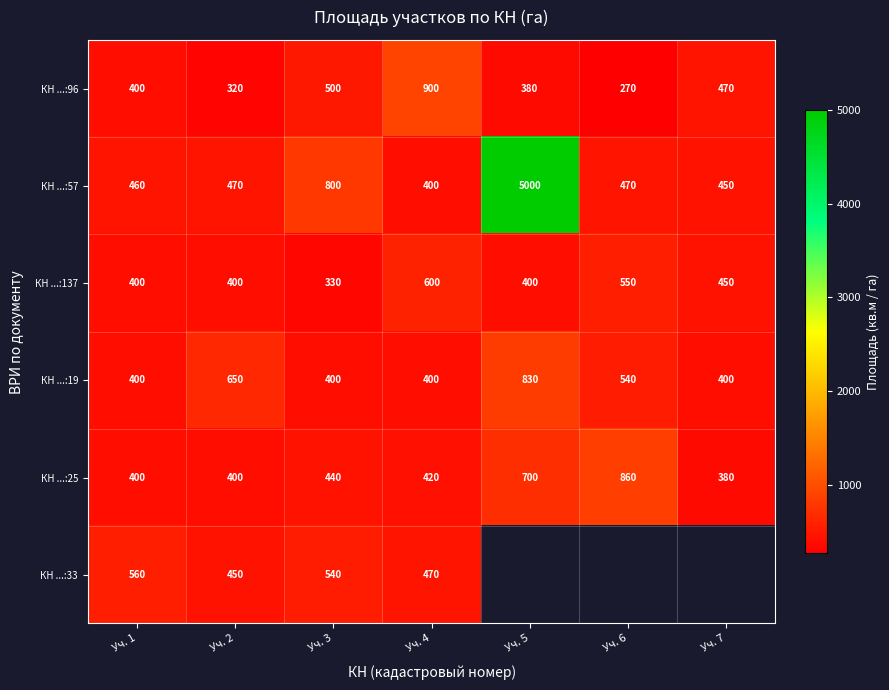

What is the difference between the highest and lowest values at Уч. 2?

330